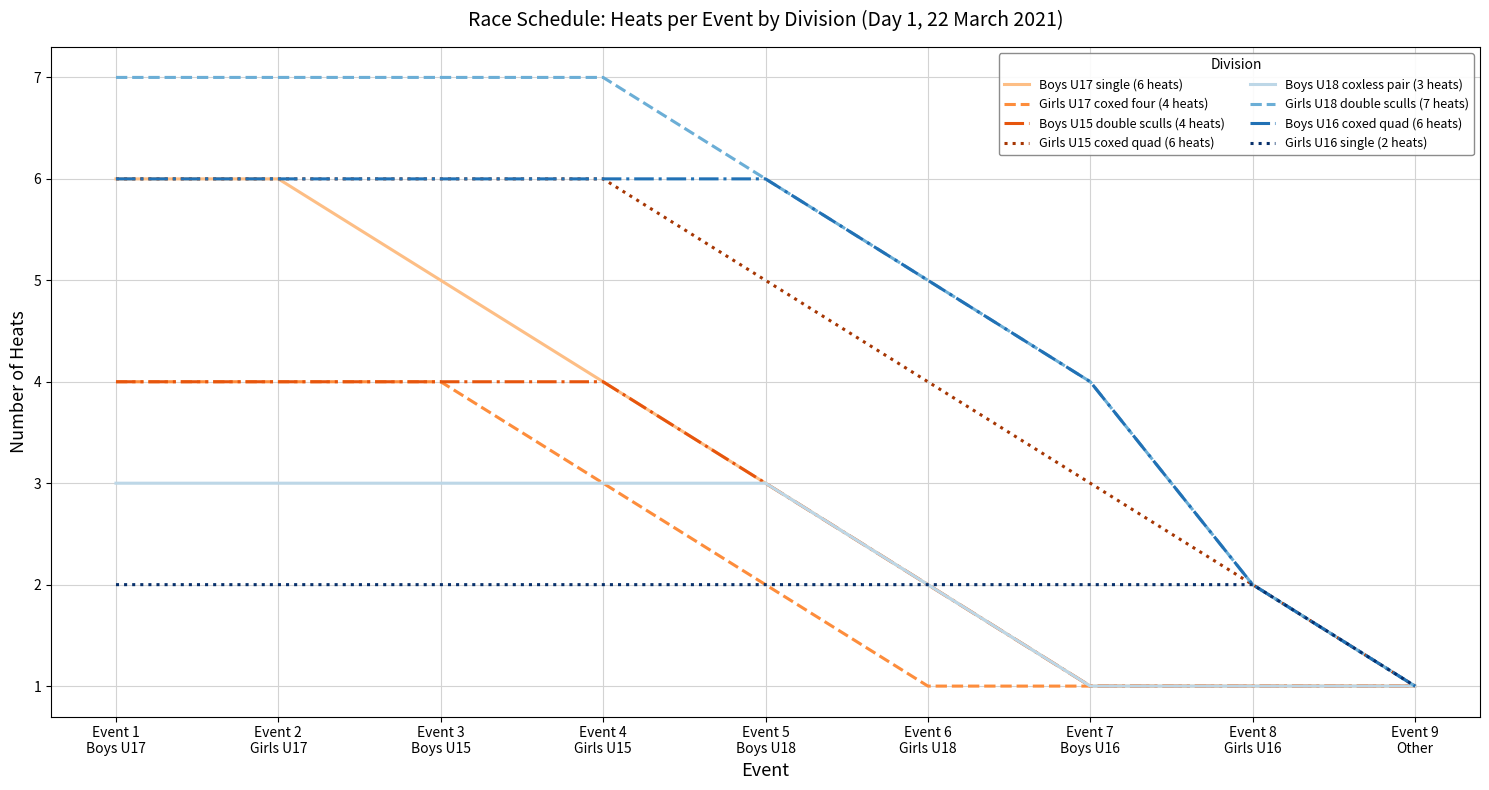

What is the maximum value shown in the chart?

7